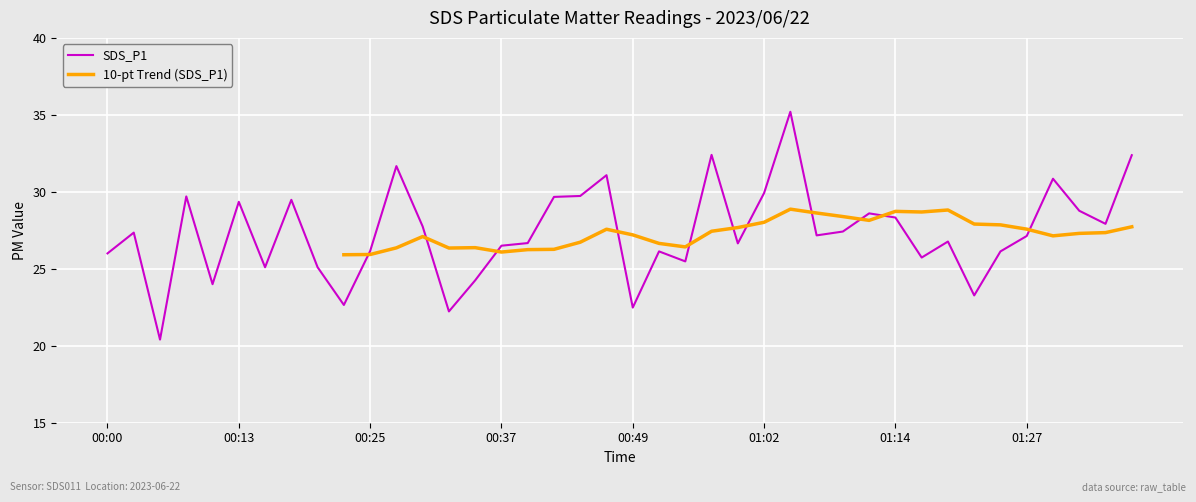

True or false: the data has more than 0 interior local peaks.

True